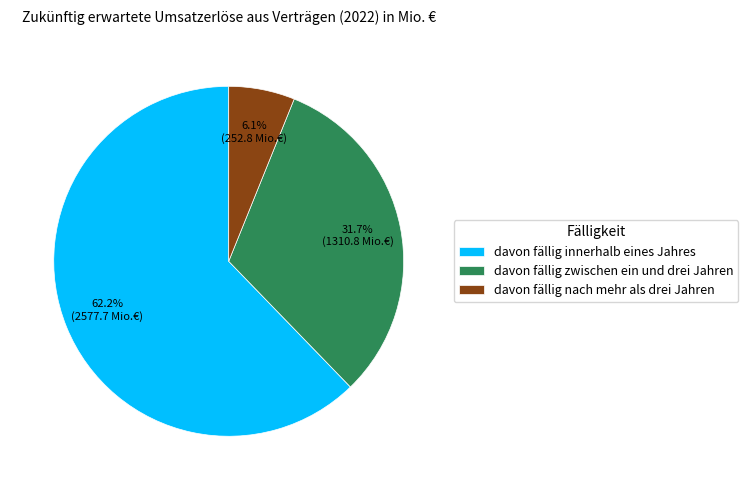

How many slices are in this pie chart?

3